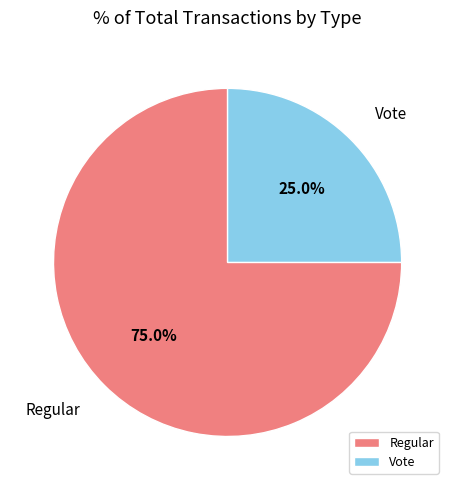

Is Vote the majority of the pie?

No